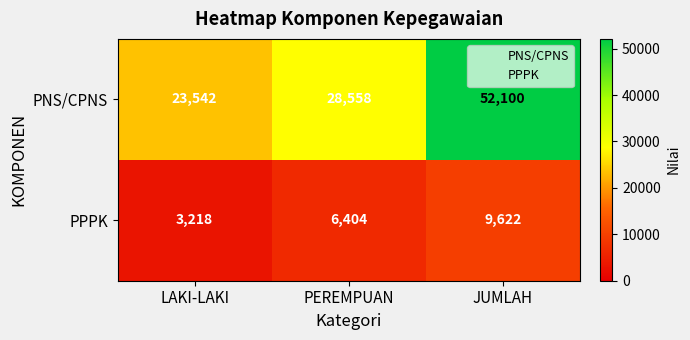

What is the minimum value shown in the chart?

3218